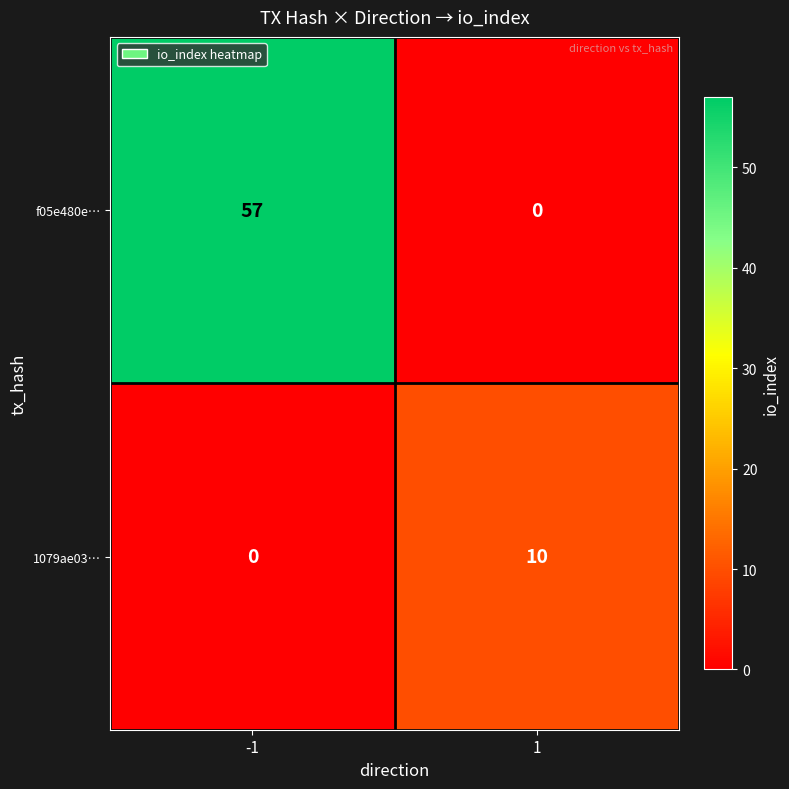

The value of f05e480e… at -1 is 57. True or false?

True